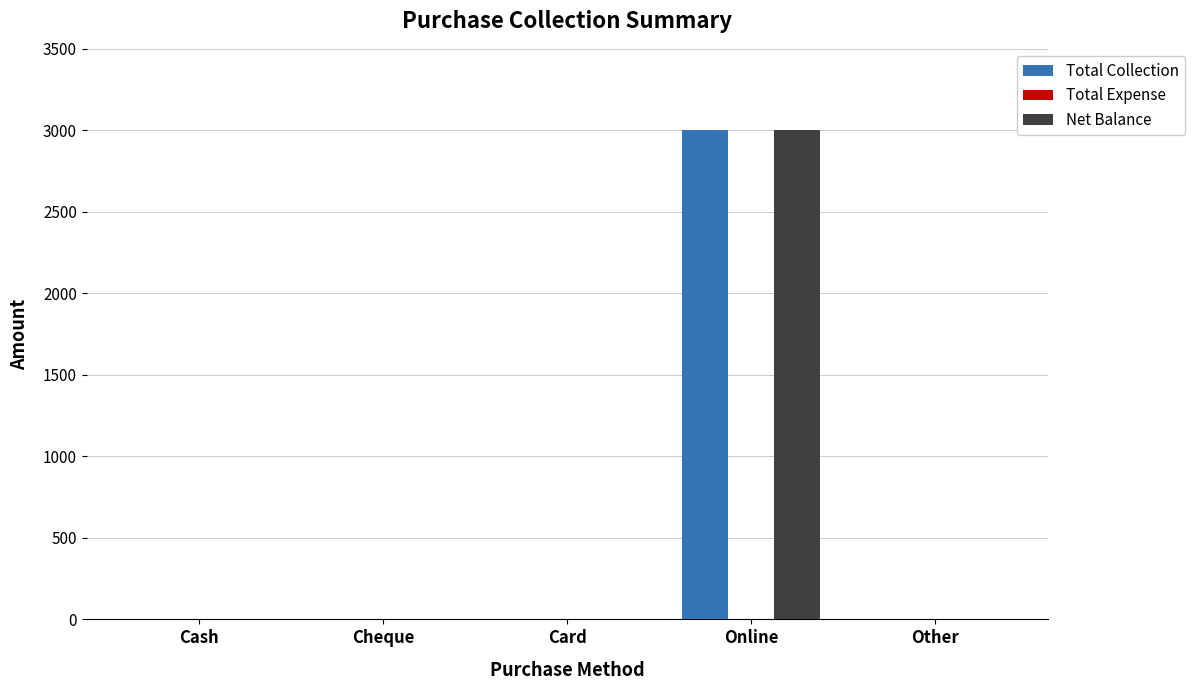

At which category does the chart reach its peak across all series?

Online